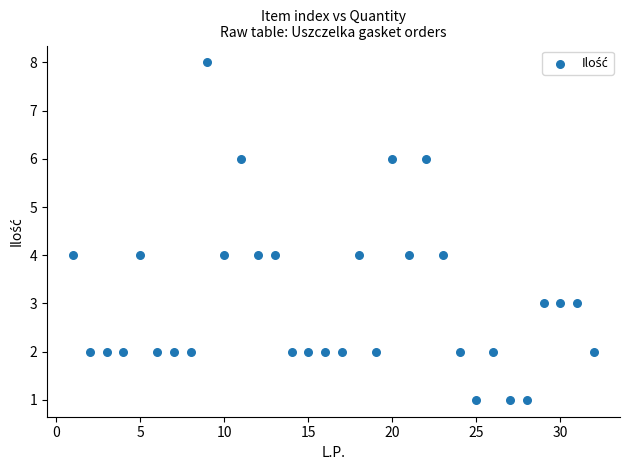

What is the range of X values (max minus min)?

31